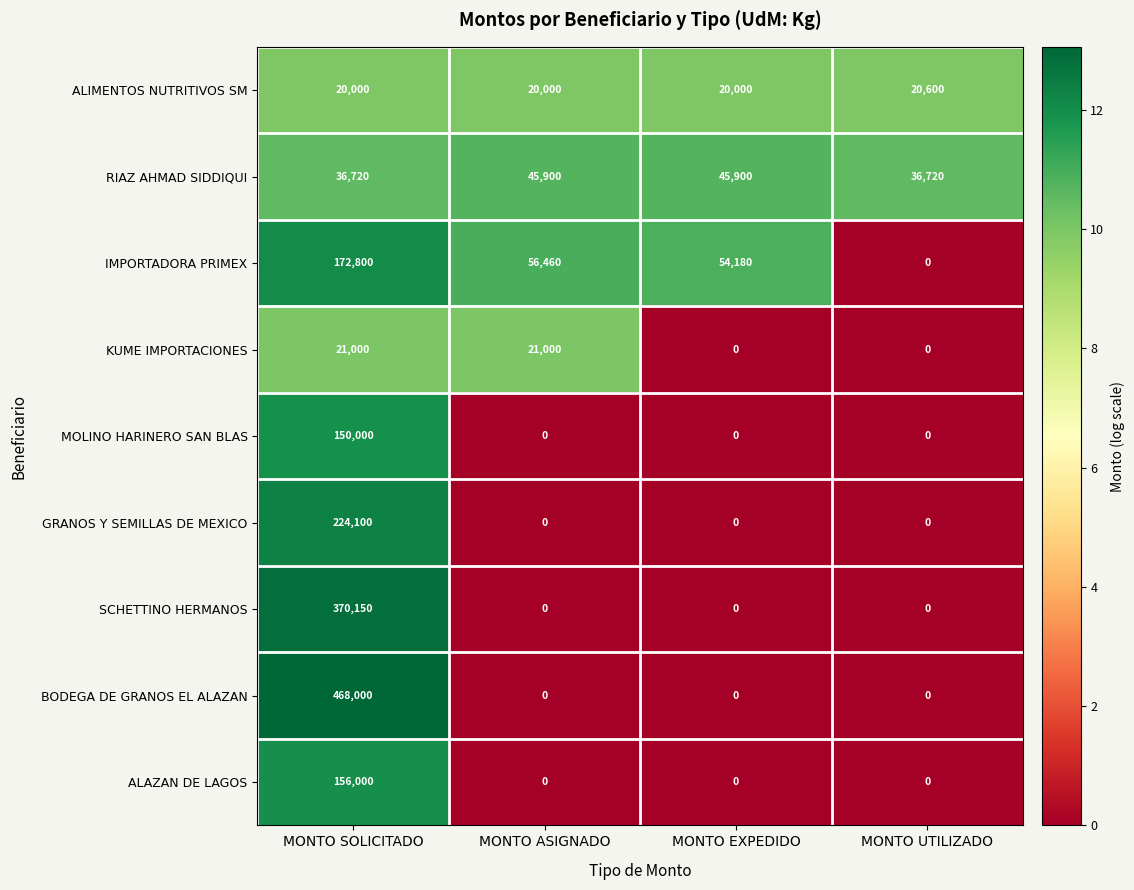

True or false: IMPORTADORA PRIMEX has a value of 56460 at MONTO ASIGNADO.

True